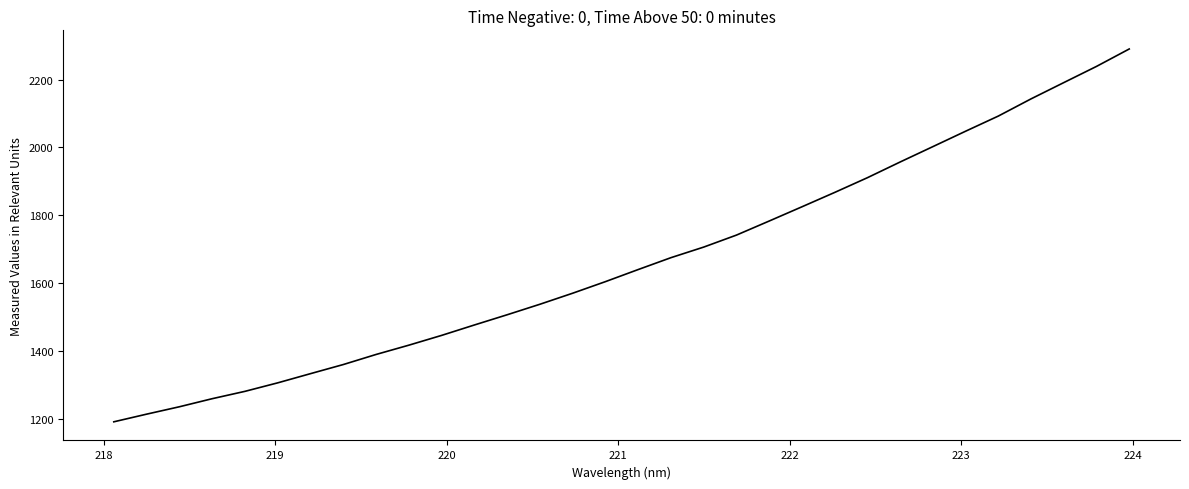

What is the maximum value shown in the chart?

2290.3